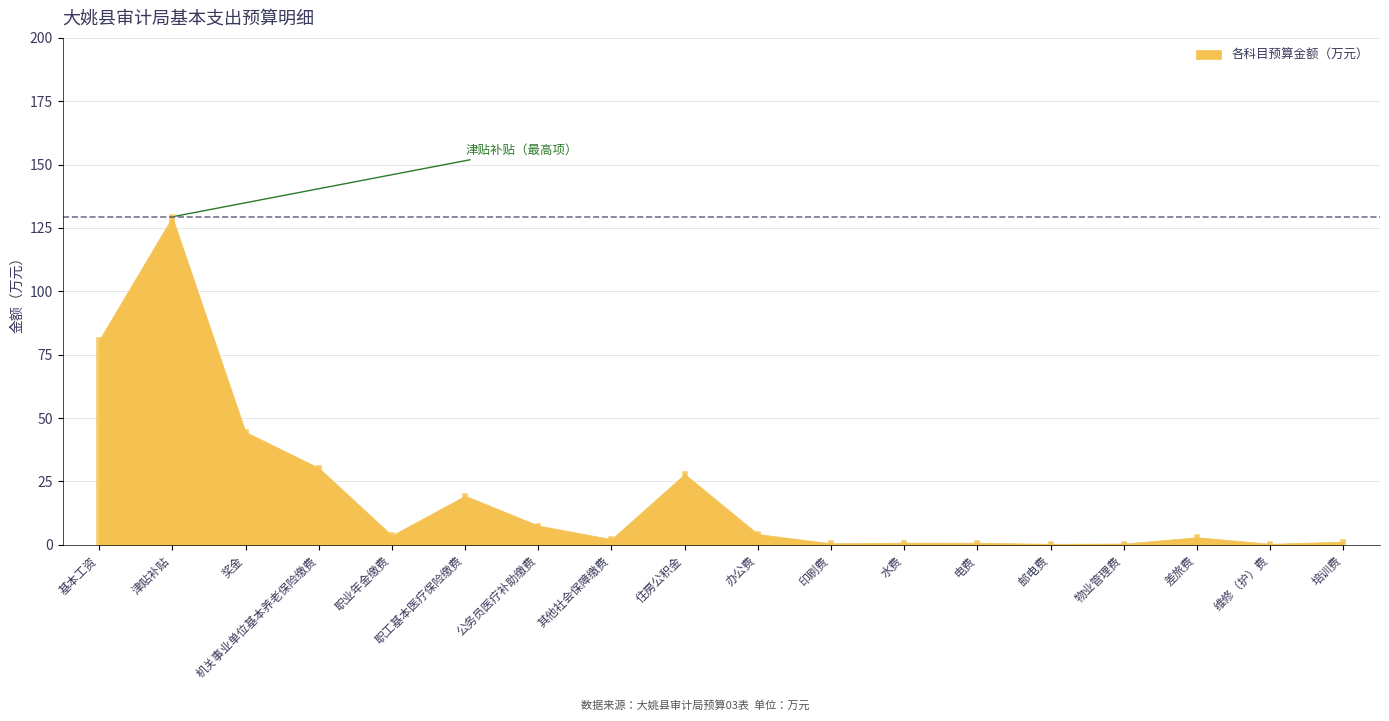

What position from the left is 物业管理费?

15